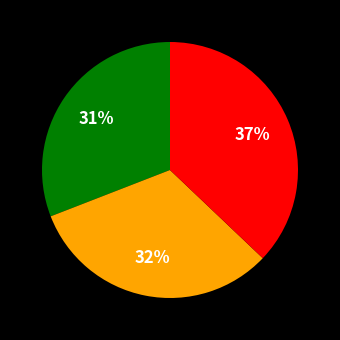

To the nearest percent, what is the average slice percentage?

33%